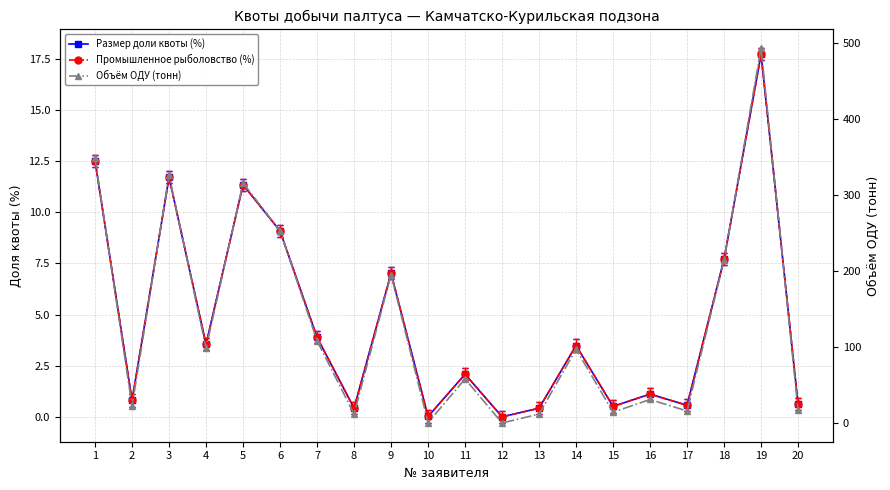

Reading left to right, what are all the values shown in this chart?

Размер доли квоты (%): 1=12.5	2=0.8	3=11.7	4=3.5	5=11.3	6=9.1	7=3.9	8=0.4	9=7.0	10=0.0	11=2.1	12=0.0	13=0.4	14=3.5	15=0.5	16=1.1	17=0.6	18=7.7	19=17.7	20=0.6
Промышленное рыболовство (%): 1=12.5	2=0.8	3=11.7	4=3.5	5=11.3	6=9.1	7=3.9	8=0.4	9=7.0	10=0.0	11=2.1	12=0.0	13=0.4	14=3.5	15=0.5	16=1.1	17=0.6	18=7.7	19=17.7	20=0.6
Объём ОДУ (тонн): 1=348.6	2=22.4	3=326.3	4=98.8	5=316.1	6=253.2	7=108.4	8=12.0	9=195.5	10=0.6	11=58.2	12=0.1	13=11.9	14=97.2	15=14.4	16=31.1	17=15.9	18=214.7	19=493.7	20=17.3